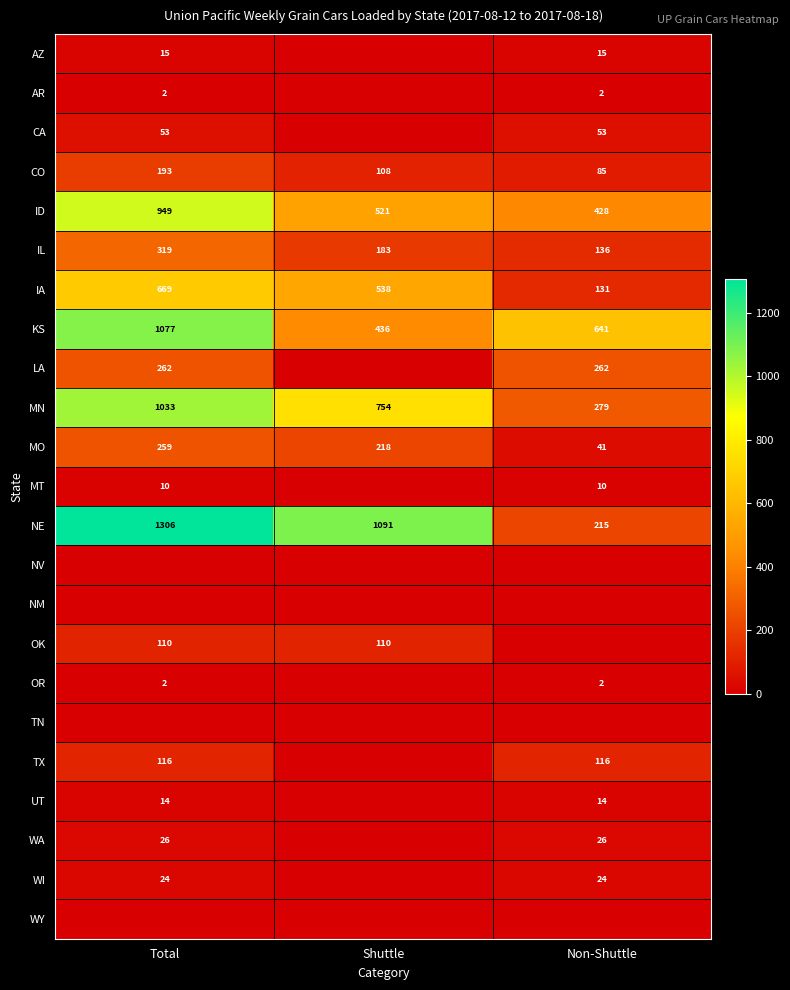

What is the sum of all IA values?

1338